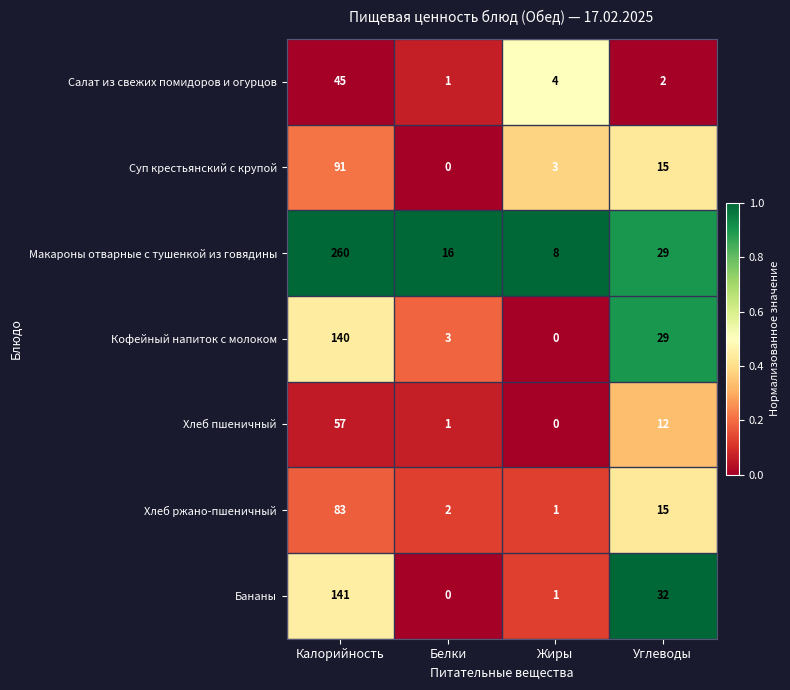

List the series in order of their peak value, highest first.

Макароны отварные с тушенкой из говядины, Бананы, Кофейный напиток с молоком, Суп крестьянский с крупой, Хлеб ржано-пшеничный, Хлеб пшеничный, Салат из свежих помидоров и огурцов